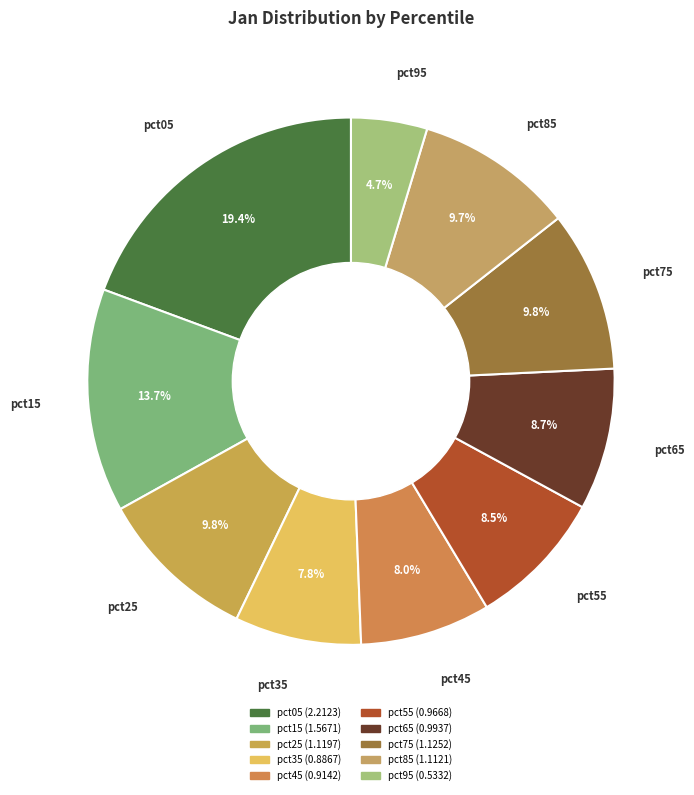

Count the number of slices in the pie.

10